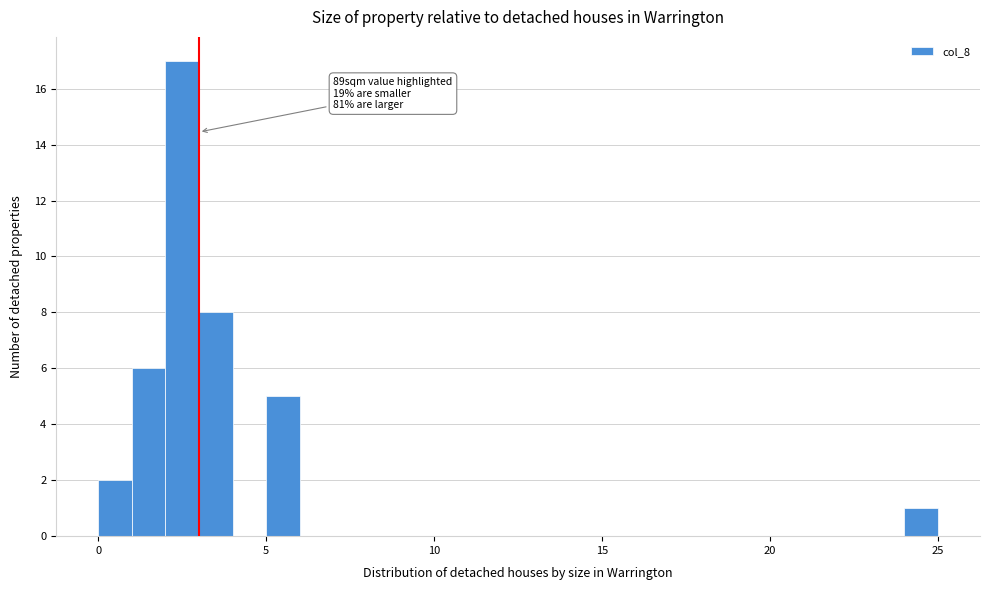

Read against the x-axis, roughly where is the centre of the tallest bar?

2.5